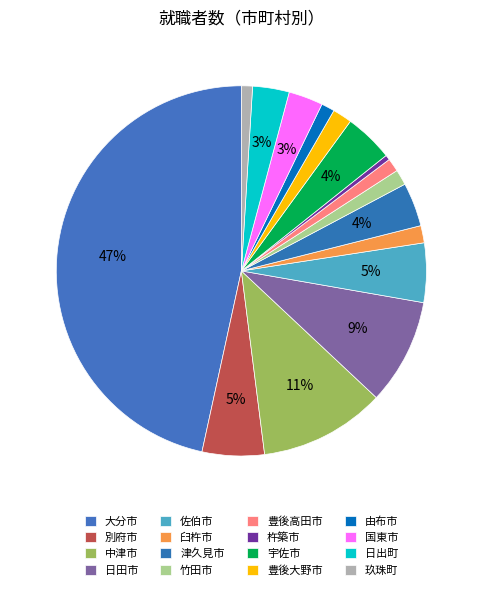

How many segments does this pie chart have?

16